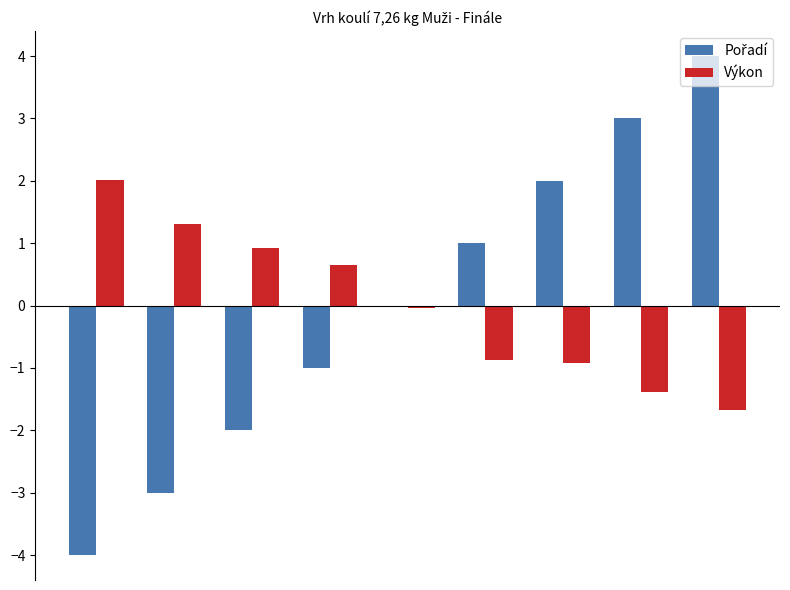

What is the greatest value displayed?

4.0